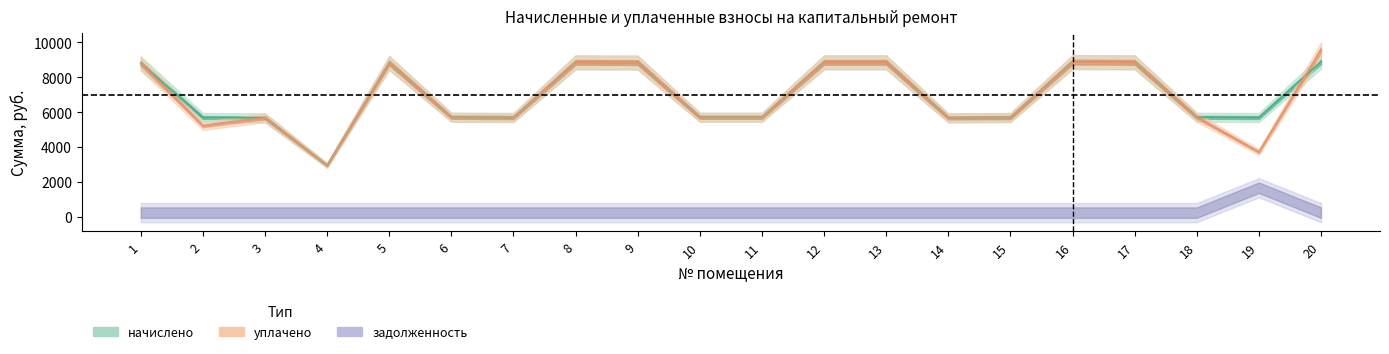

Which series has the widest spread of values?

уплачено